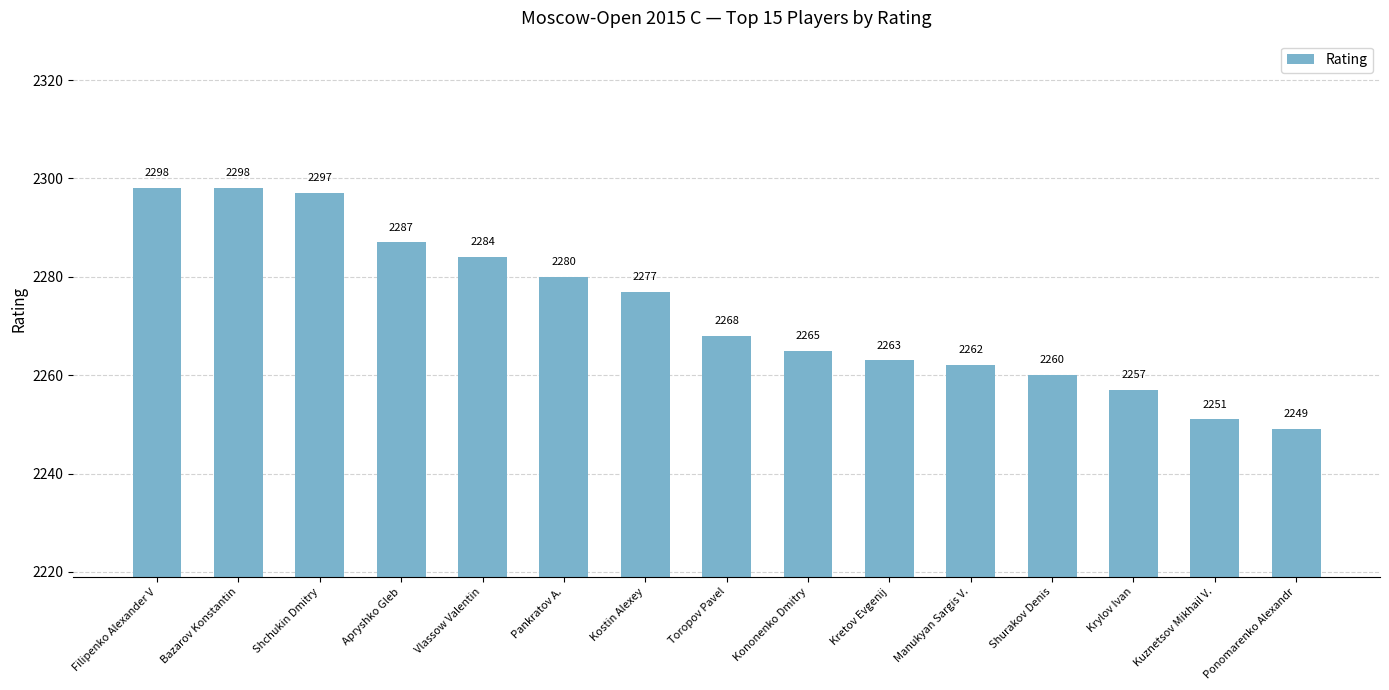

What is the average value?

2273